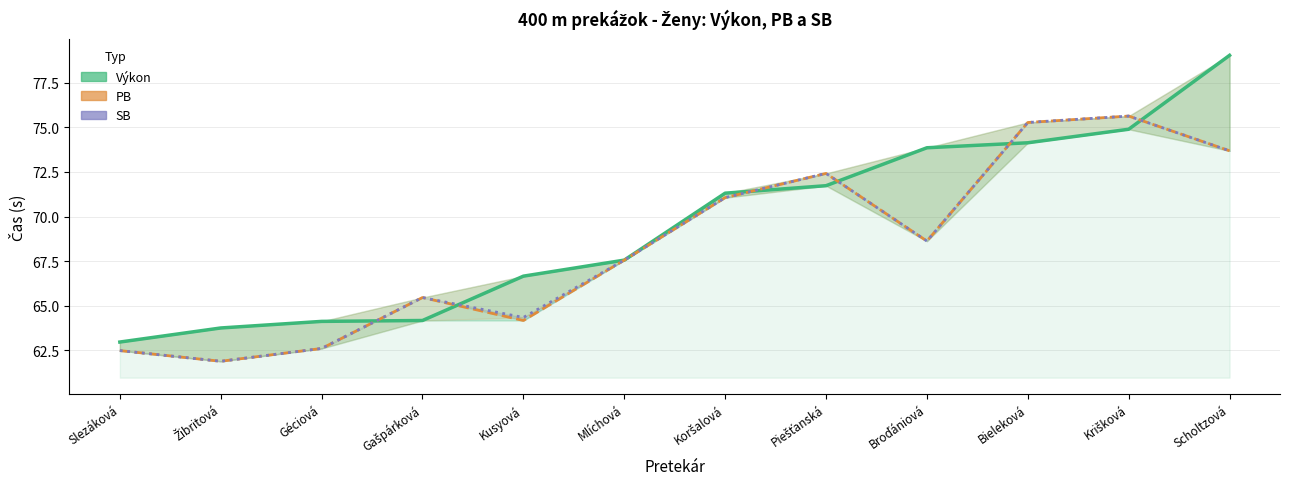

At which label is PB closest to 68?

Mlíchová